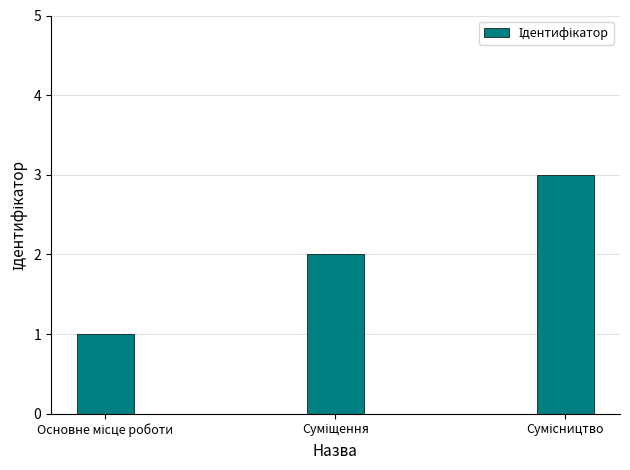

What is the greatest value displayed?

3